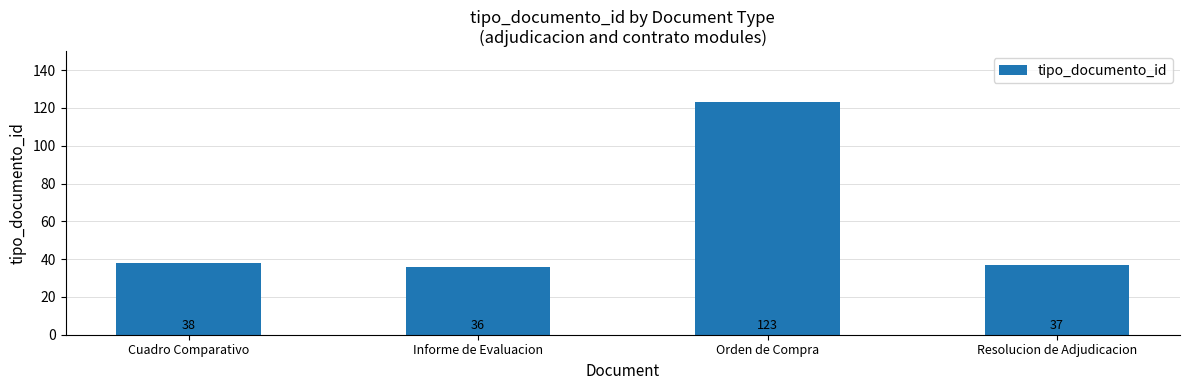

Does the chart contain any negative values?

No